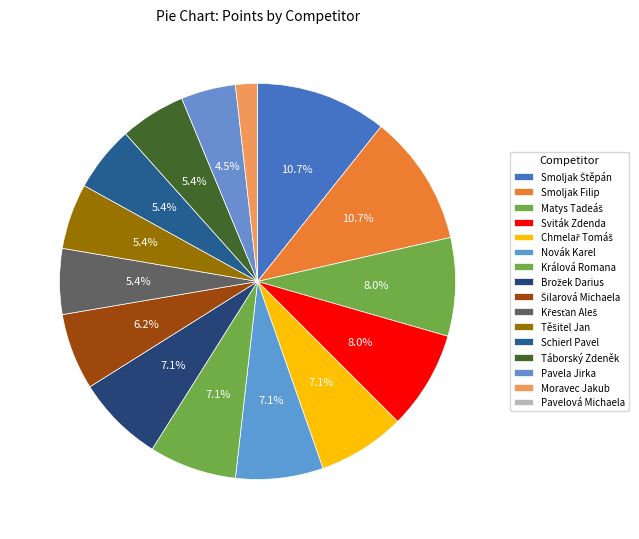

Rank the categories by value from highest to lowest.

Smoljak Štěpán, Smoljak Filip, Matys Tadeáš, Sviták Zdenda, Chmelař Tomáš, Novák Karel, Králová Romana, Brožek Darius, Šilarová Michaela, Křesťan Aleš, Těšitel Jan, Schierl Pavel, Táborský Zdeněk, Pavela Jirka, Moravec Jakub, Pavelová Michaela